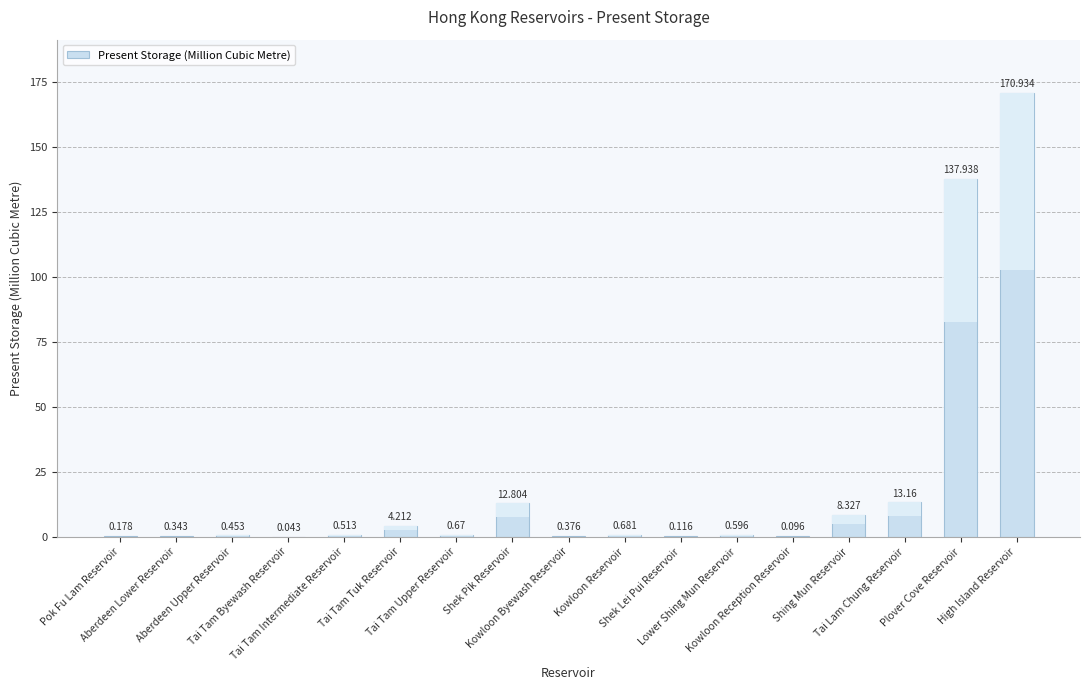

What is the change in value from Shek Pik Reservoir to Tai Lam Chung Reservoir?

+0.4